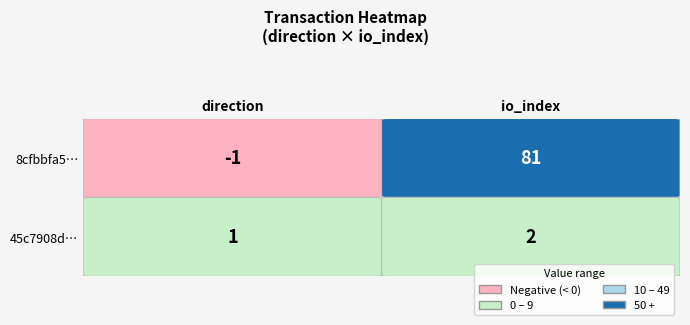

What is the difference between the maximum and minimum values in the 45c7908dab15c9dd46ee3d58c1fb4050c6d01e9 series?

1